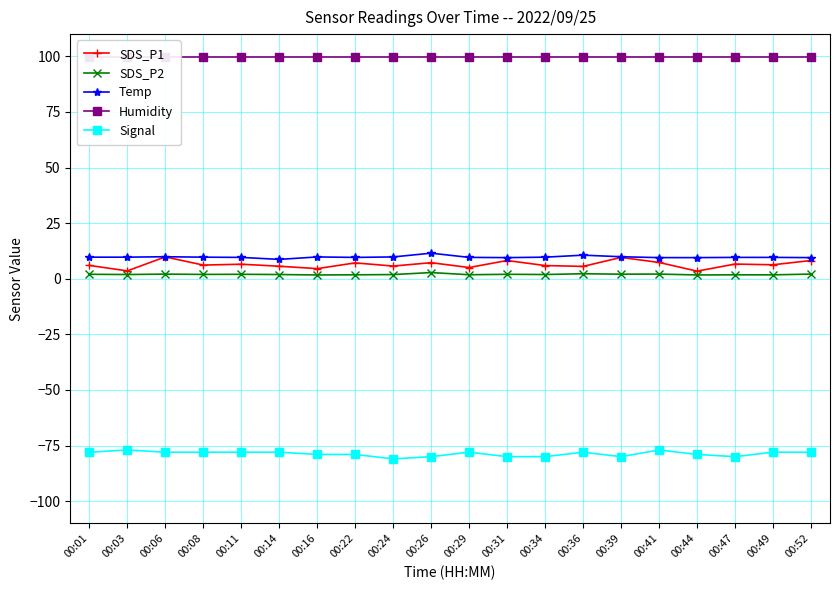

Which series has the largest total across all categories?

Humidity